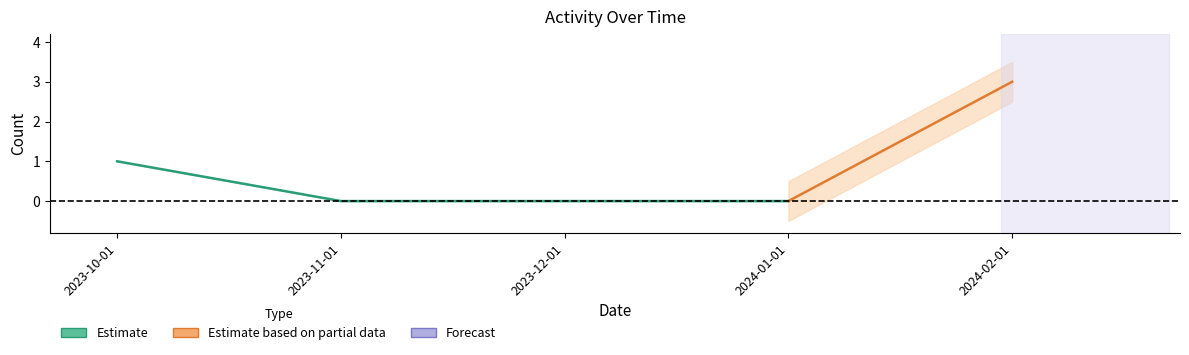

How many categories are shown in the chart?

5